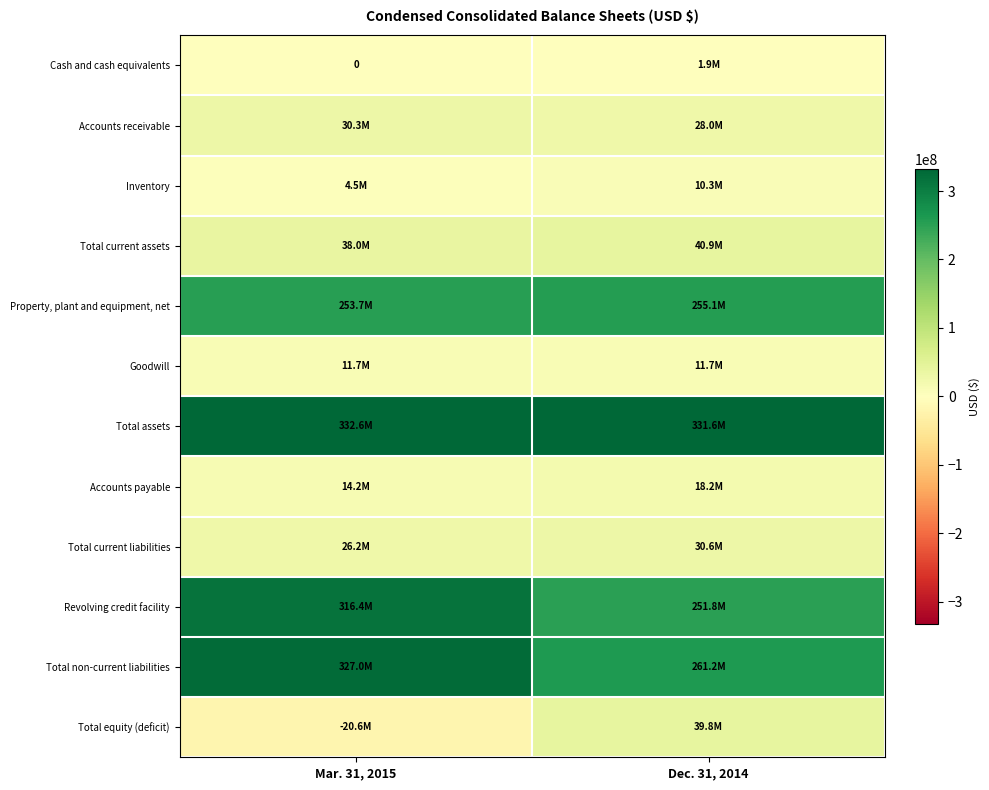

Read the Total current liabilities value at Mar. 31, 2015.

26183000